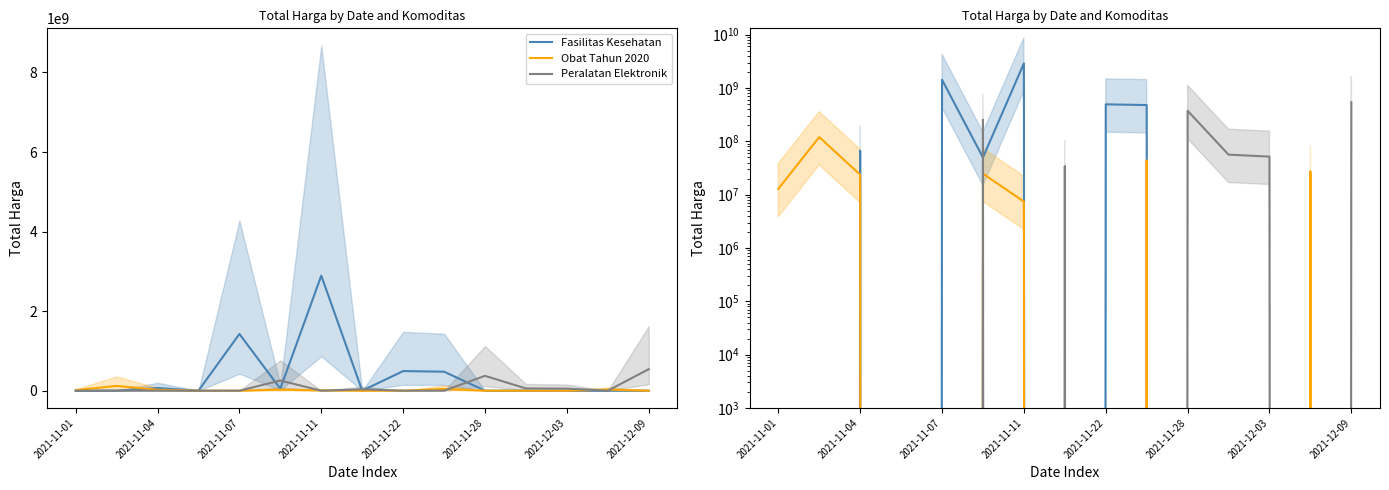

What is the difference between the second highest and second lowest values in the Obat Tahun 2020 series?

43859200